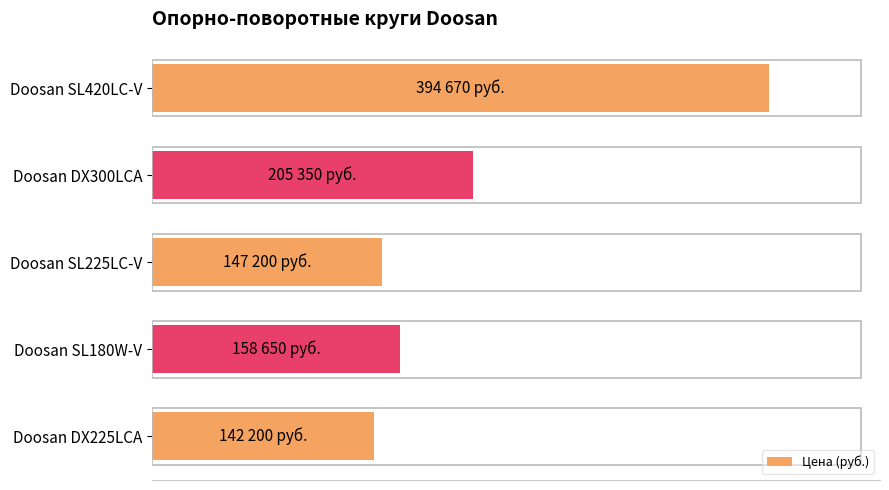

Are the bars grouped side by side (vs. stacked)?

No